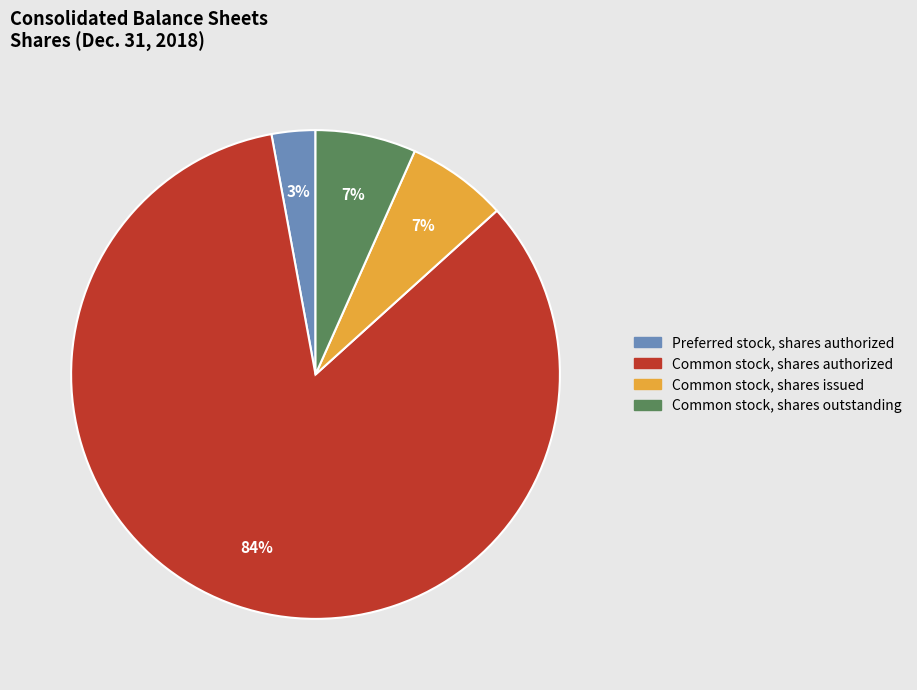

Is the sum of Common stock, shares outstanding and Common stock, shares authorized greater than half?

Yes